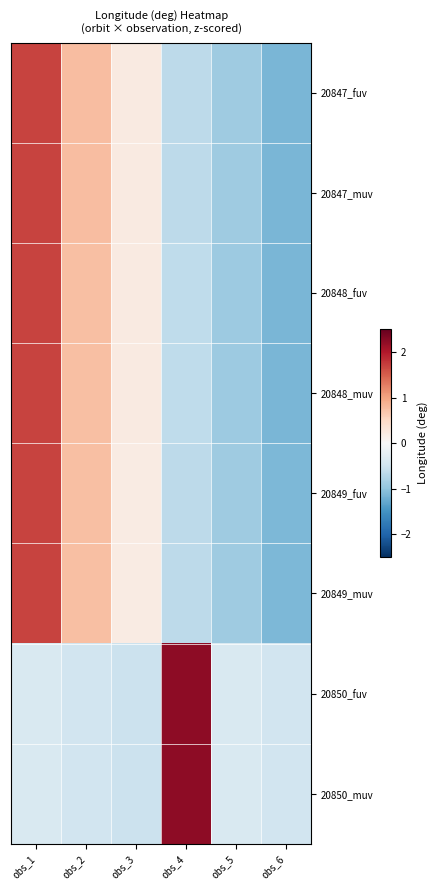

Reading right to left, list all the values displayed in this chart.

20847_fuv: obs_6=-1.1	obs_5=-0.9	obs_4=-0.6	obs_3=0.2	obs_2=0.8	obs_1=1.7
20847_muv: obs_6=-1.1	obs_5=-0.9	obs_4=-0.6	obs_3=0.2	obs_2=0.8	obs_1=1.7
20848_fuv: obs_6=-1.1	obs_5=-0.9	obs_4=-0.6	obs_3=0.2	obs_2=0.8	obs_1=1.7
20848_muv: obs_6=-1.1	obs_5=-0.9	obs_4=-0.6	obs_3=0.2	obs_2=0.8	obs_1=1.7
20849_fuv: obs_6=-1.1	obs_5=-0.9	obs_4=-0.6	obs_3=0.2	obs_2=0.8	obs_1=1.7
20849_muv: obs_6=-1.1	obs_5=-0.9	obs_4=-0.6	obs_3=0.2	obs_2=0.8	obs_1=1.7
20850_fuv: obs_6=-0.5	obs_5=-0.4	obs_4=2.2	obs_3=-0.5	obs_2=-0.5	obs_1=-0.4
20850_muv: obs_6=-0.5	obs_5=-0.4	obs_4=2.2	obs_3=-0.5	obs_2=-0.5	obs_1=-0.4